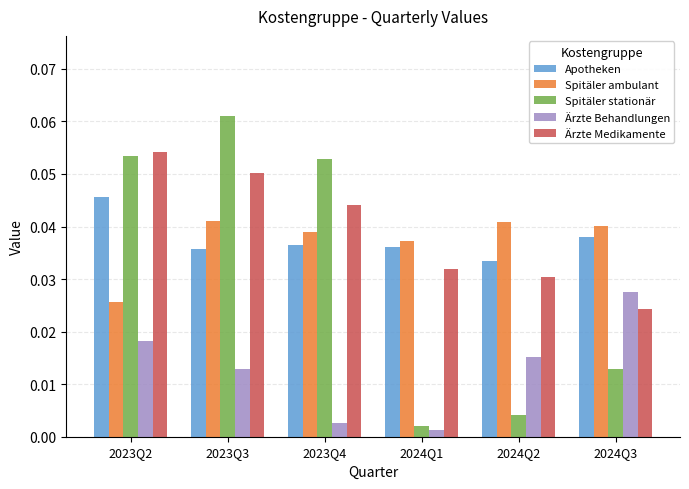

Does the chart contain any negative values?

No